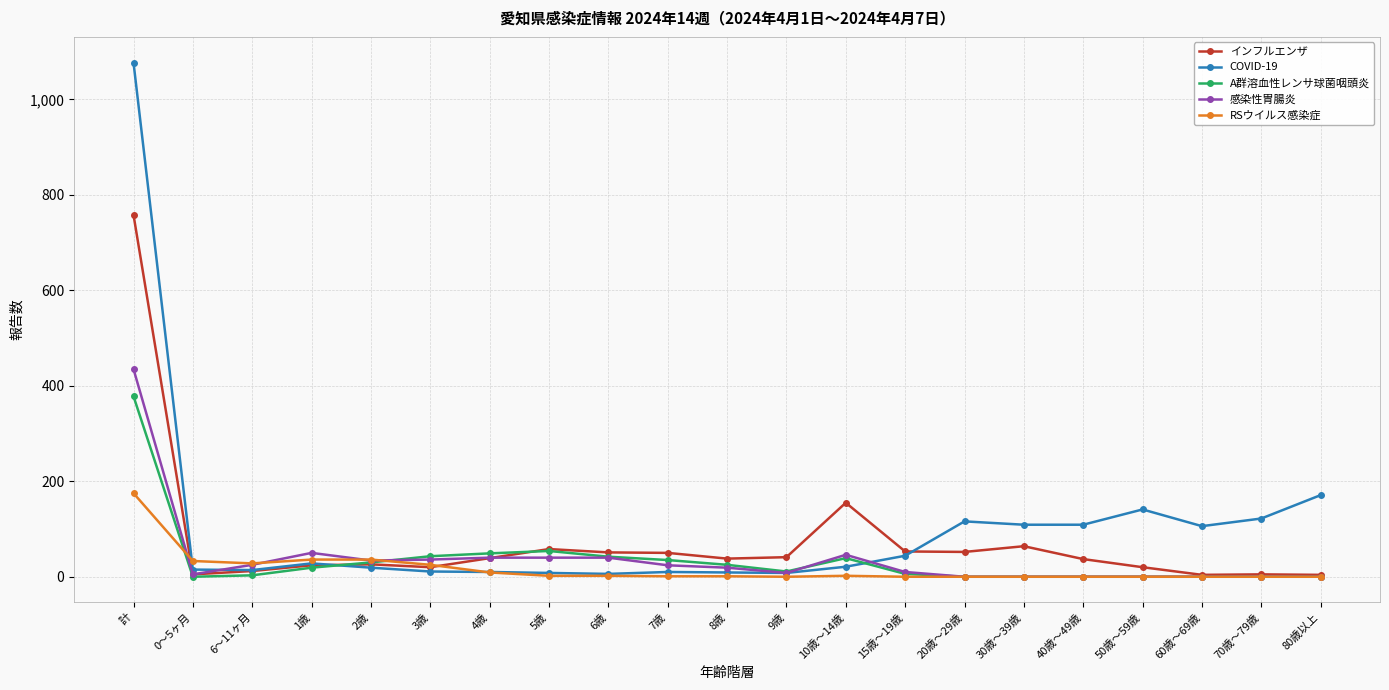

Which series has the widest spread of values?

COVID-19